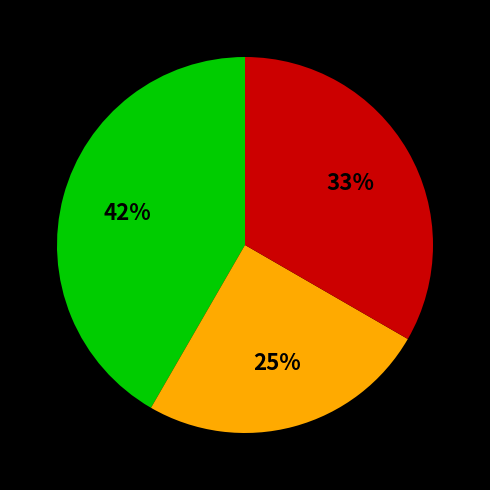

How many segments does this pie chart have?

3